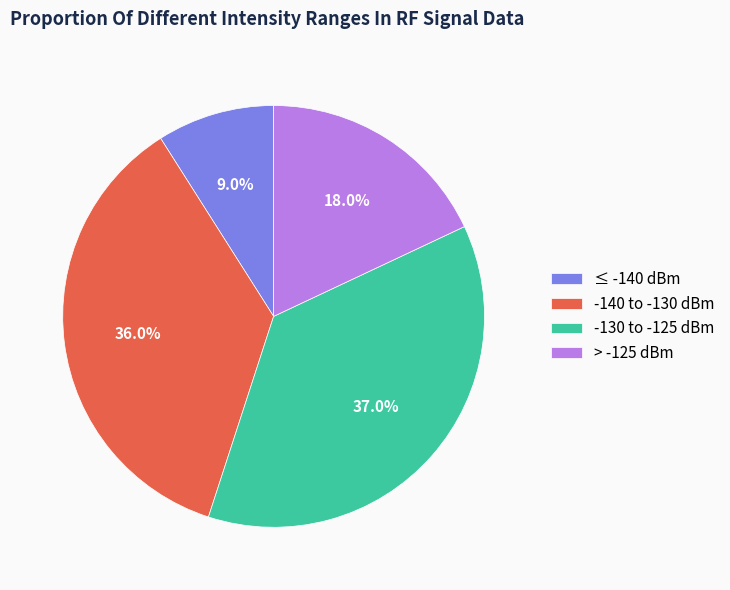

Which category has the smallest portion of the pie?

≤ -140 dBm